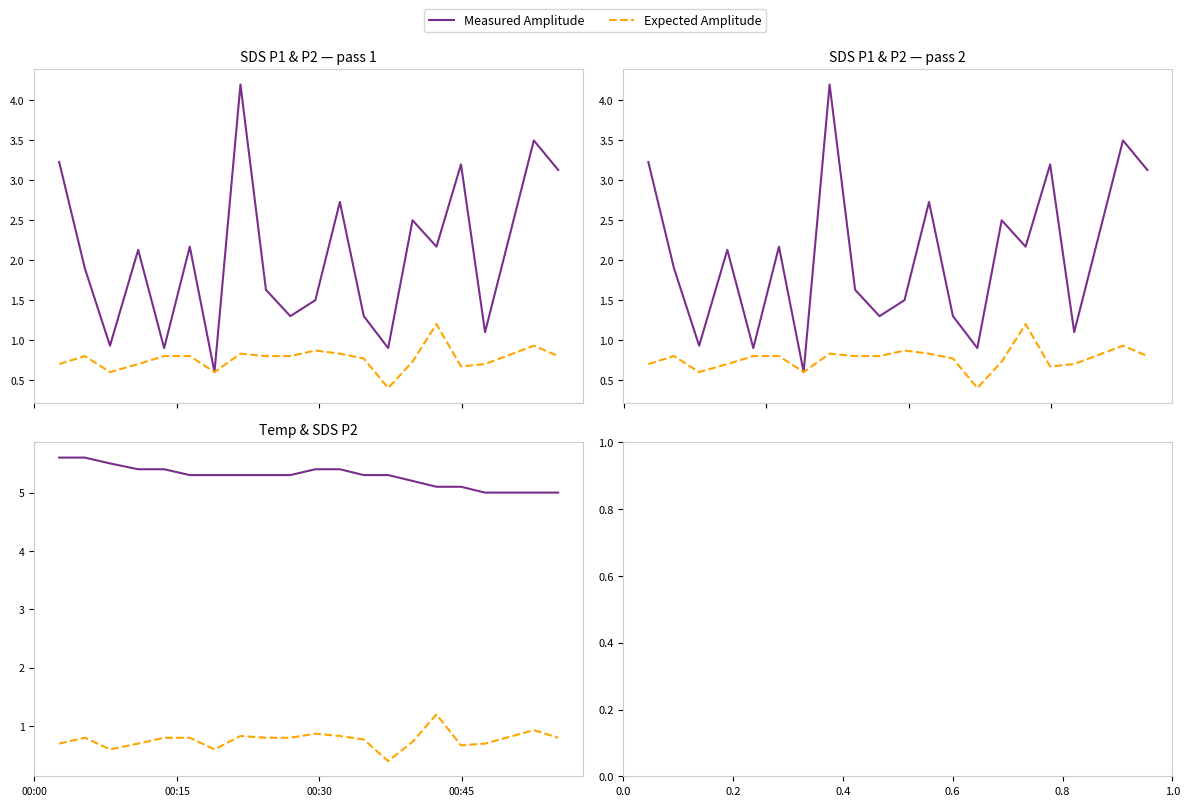

What is the difference between the second highest and minimum values in the Measured Amplitude series?

0.6